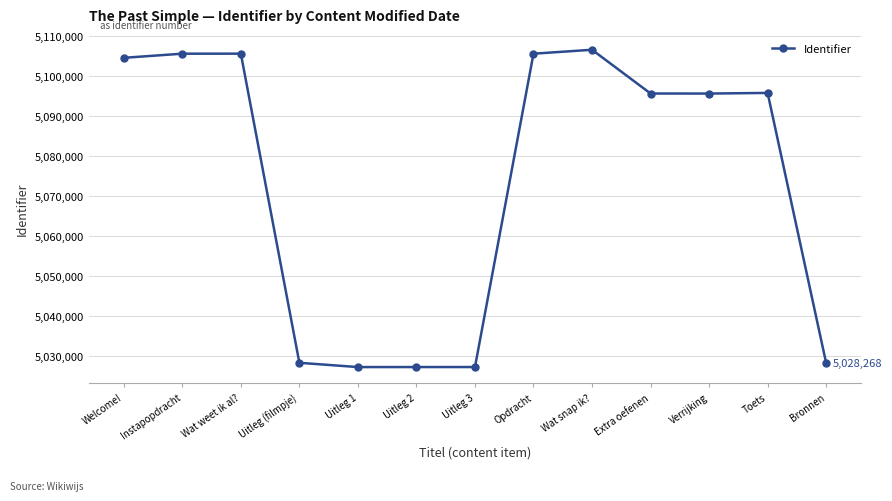

What is the greatest value displayed?

5106452